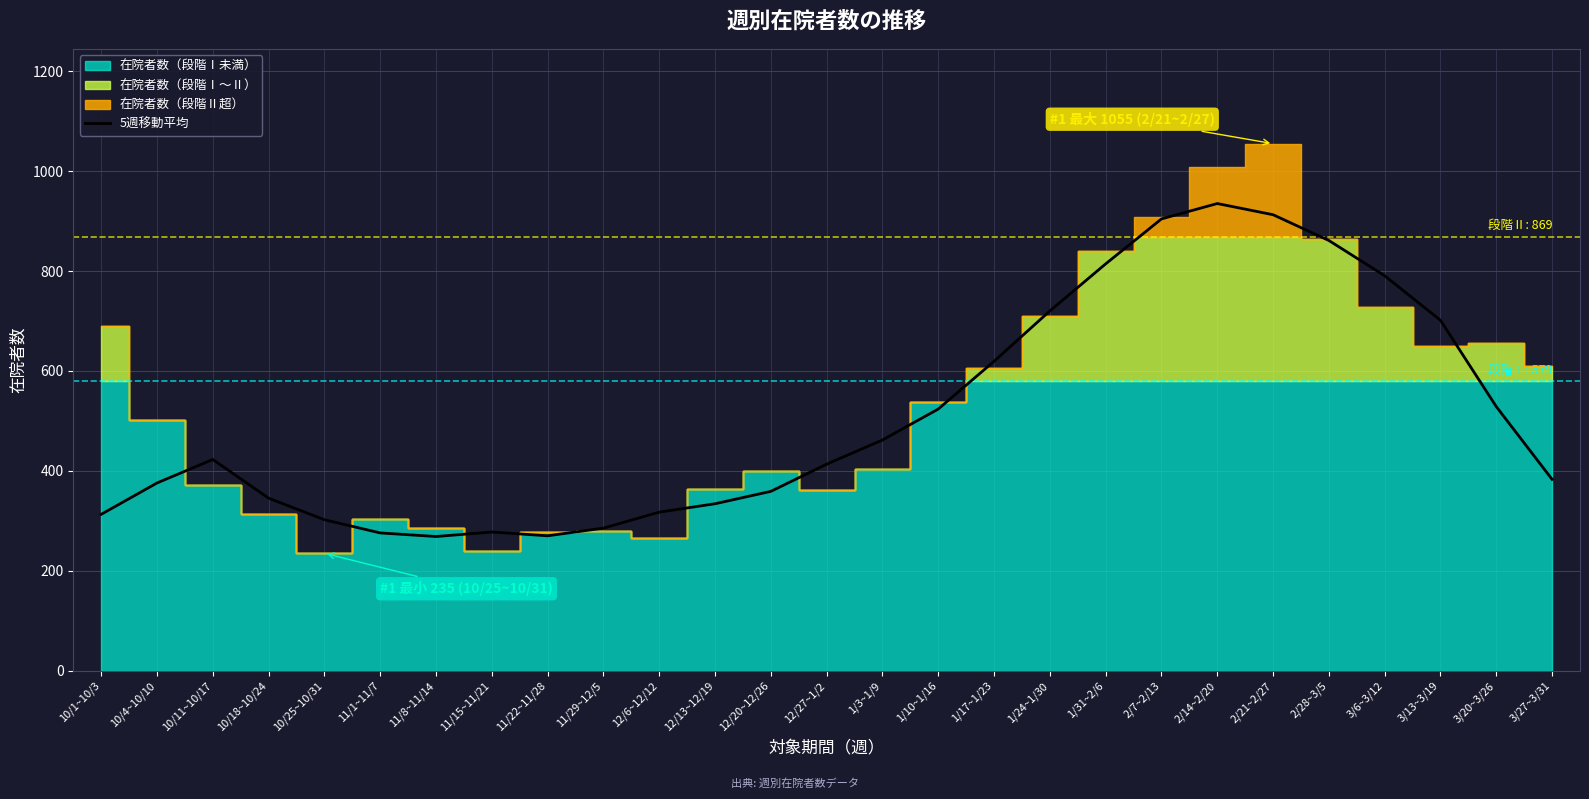

The value at 10/18~10/24 is 487.0. True or false?

False